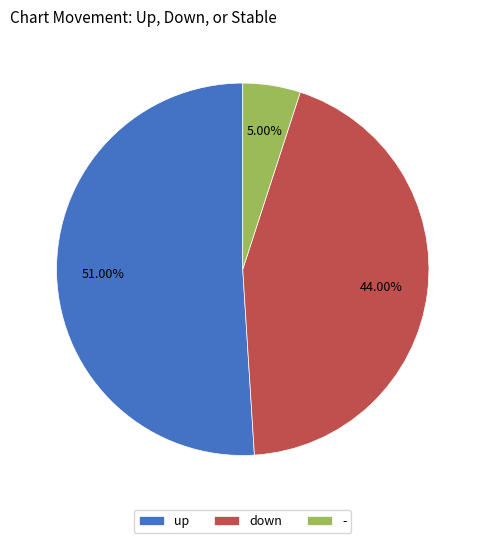

Which slice is the largest?

up